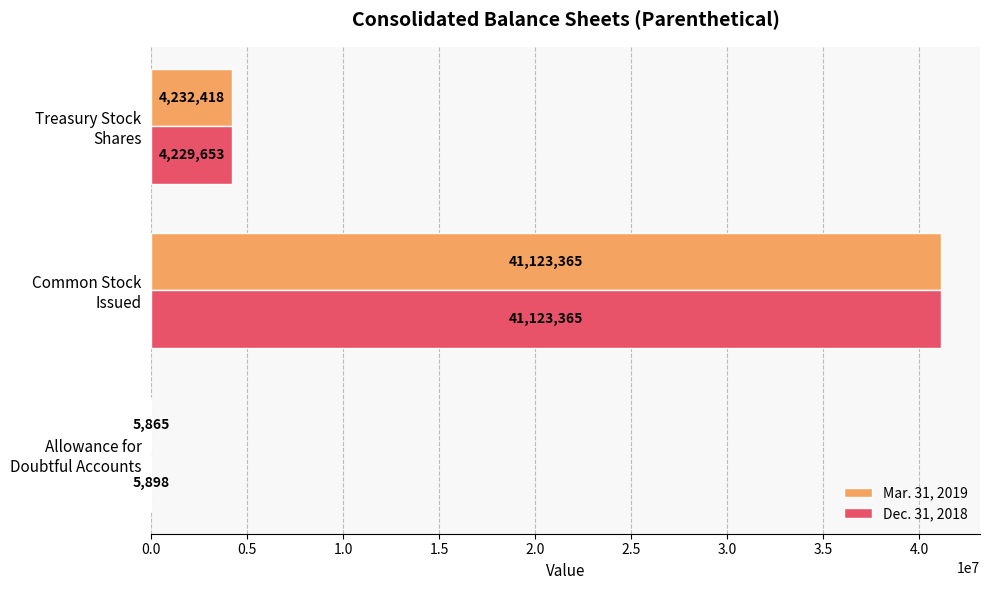

How many Mar. 31, 2019 values are between 5865 and 41123365?

3